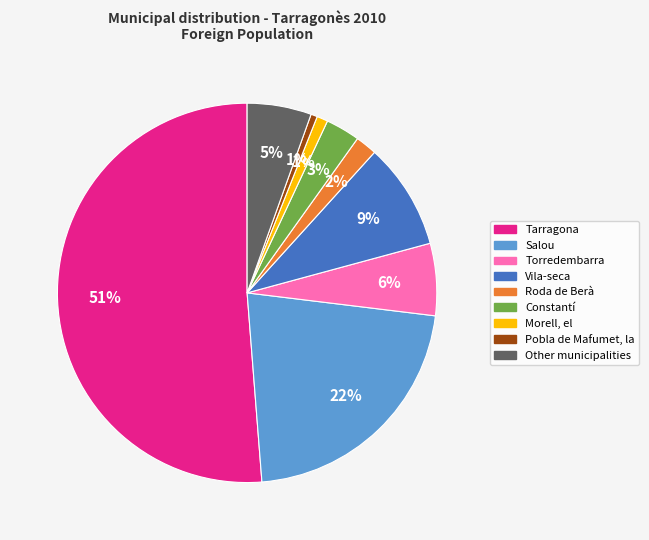

What percentage is the Tarragona slice, to the nearest percent?

51%